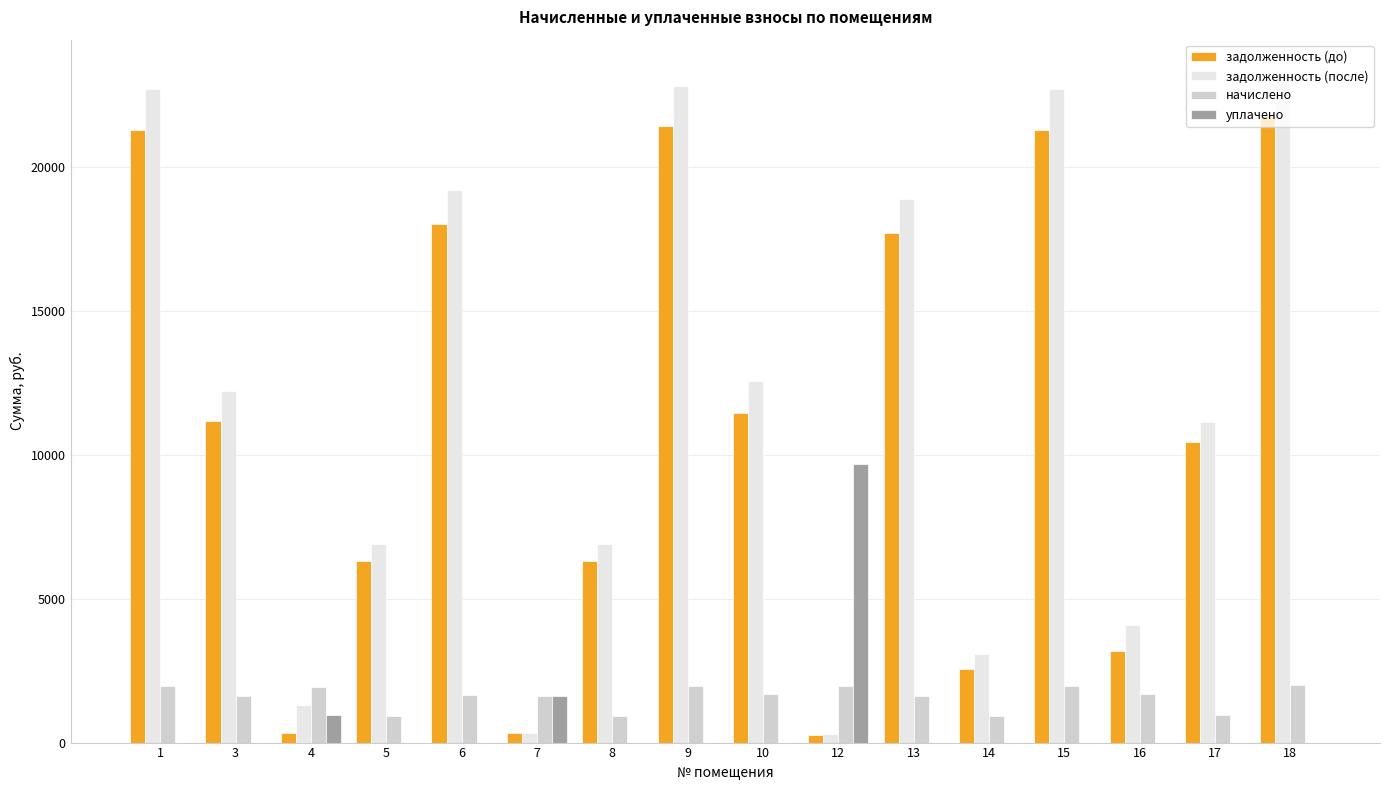

What is the sum of the задолженность (до) values at 9 and 16?

24589.2